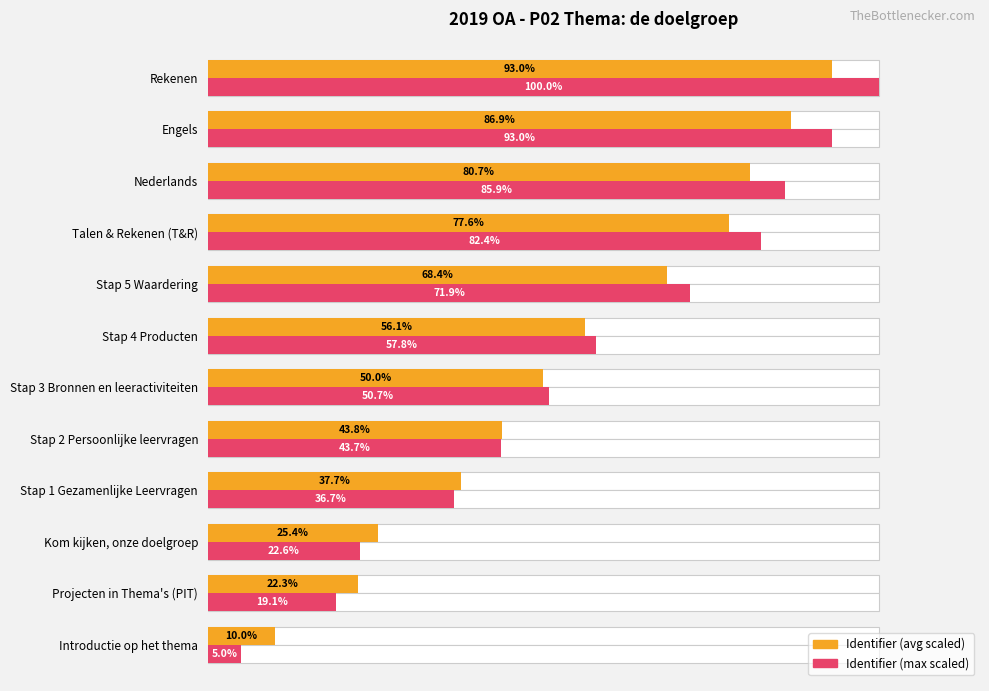

Does the chart contain stacked bars?

No